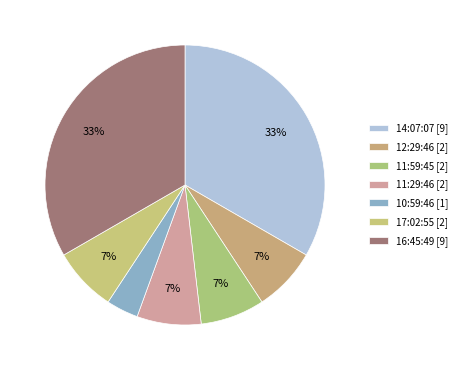

Does 17:02:55 account for over 50% of the chart?

No